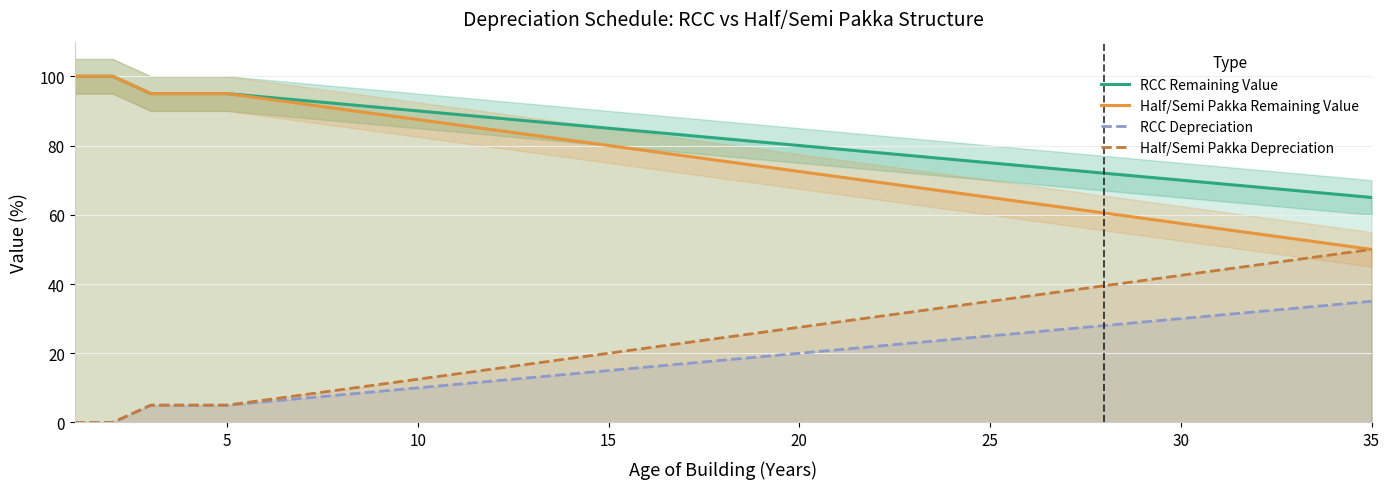

What is the maximum value shown in the chart?

100.0